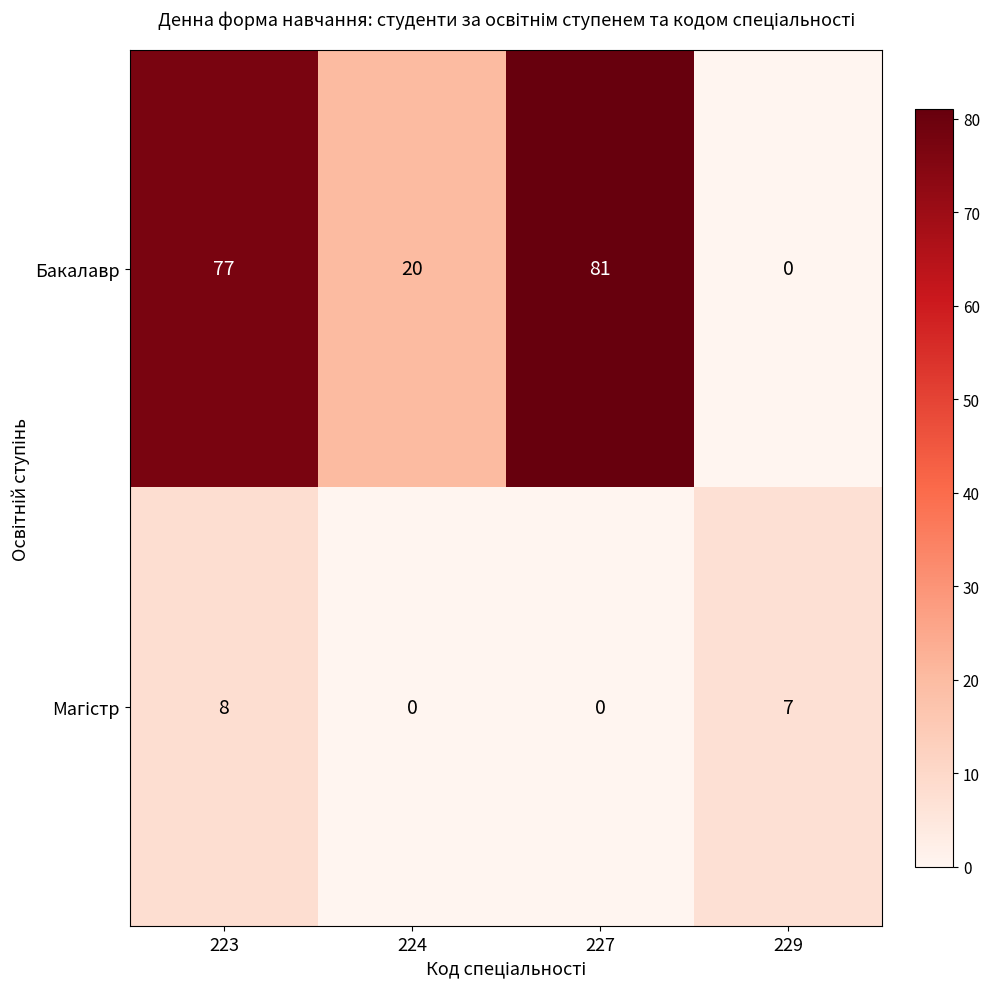

Which series has the widest spread of values?

Бакалавр